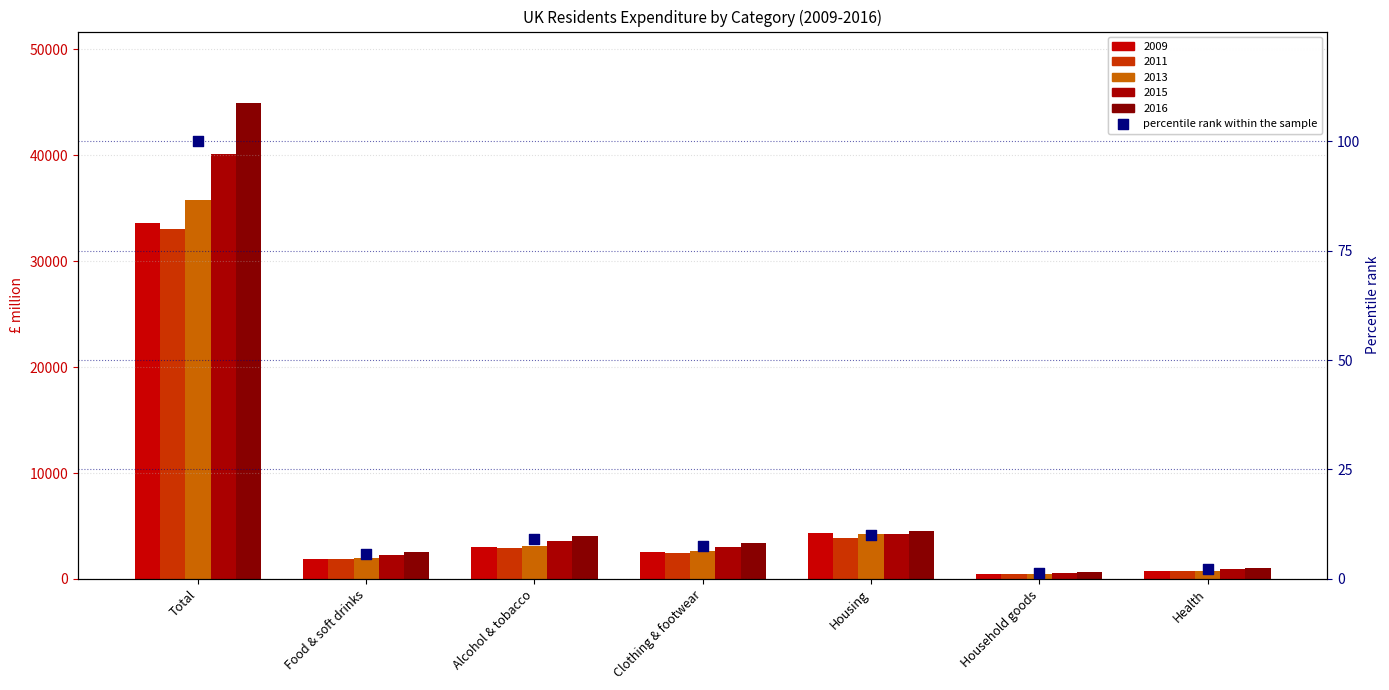

Which has a higher value, Food & soft drinks or Health?

Food & soft drinks